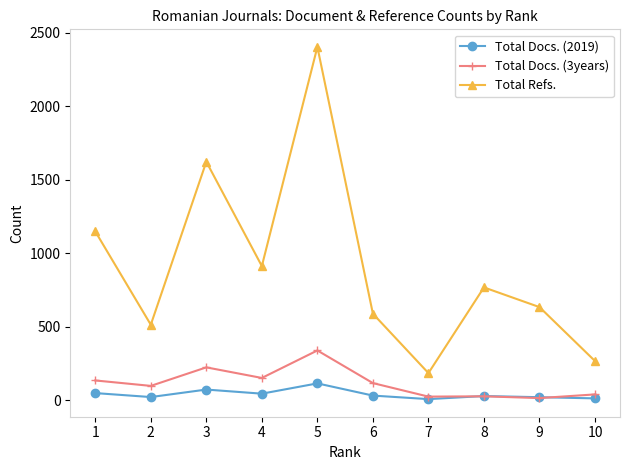

Which series has the largest range (max minus min)?

Total Refs.